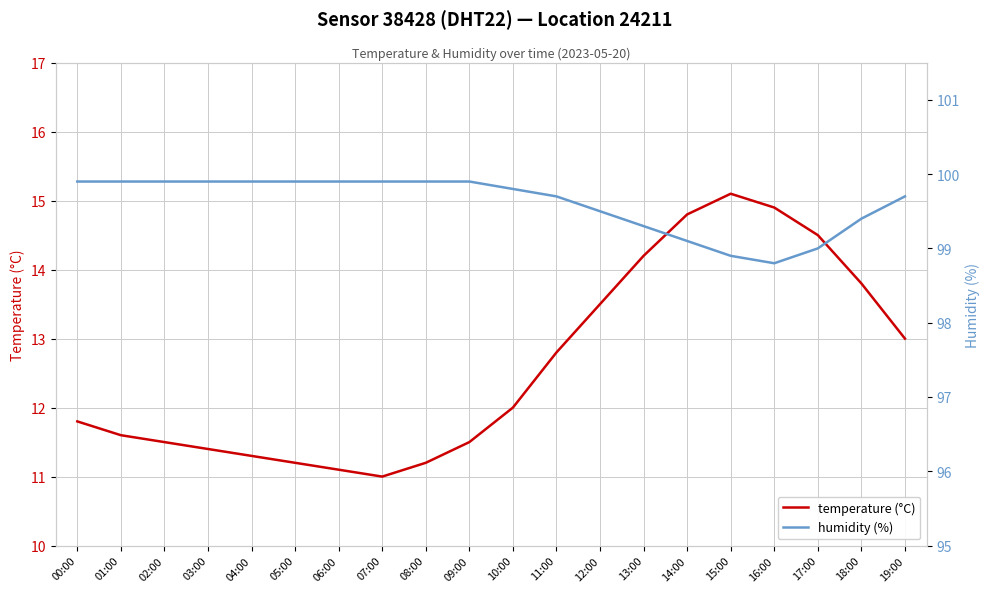

True or false: temperature (°C) has a value of 8.9 at 15:00.

False